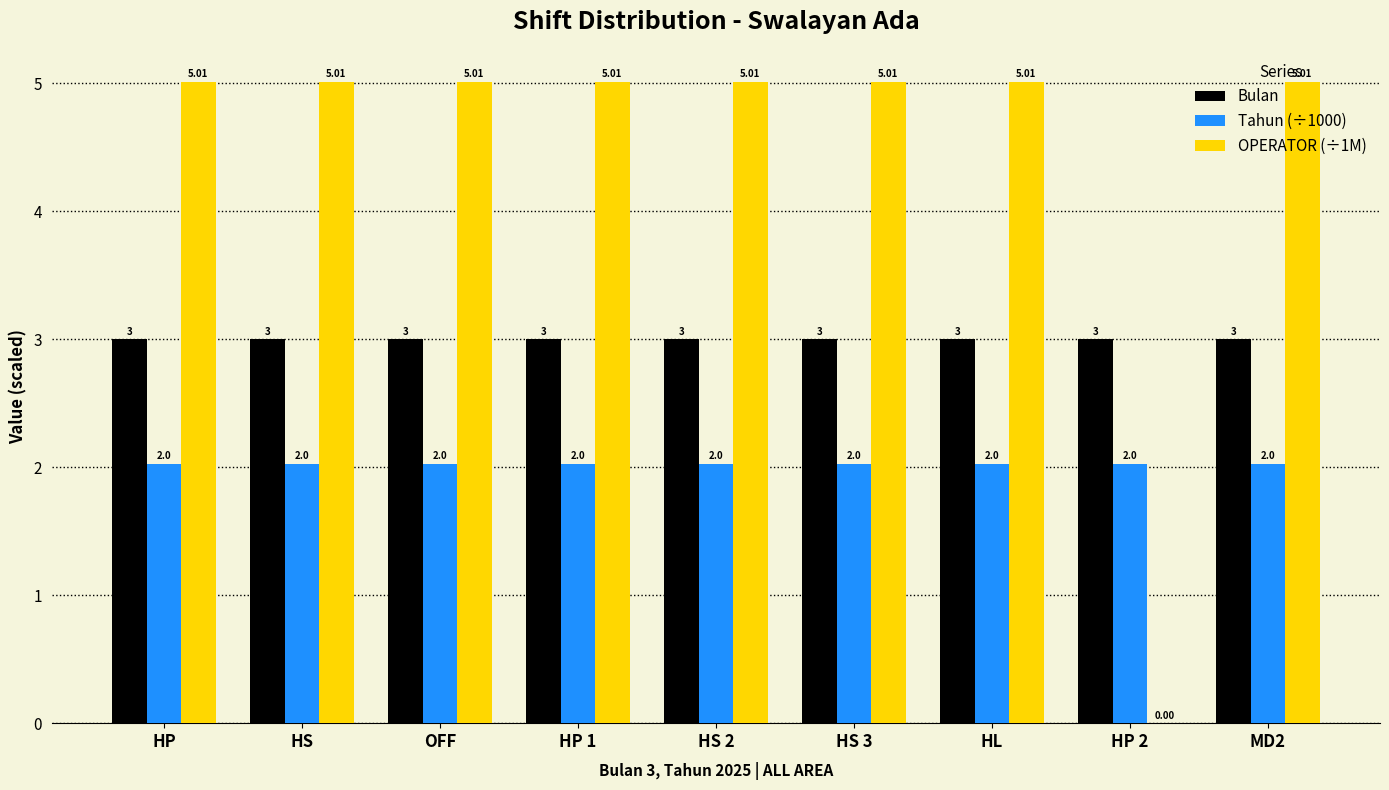

How many distinct data groups are displayed?

3